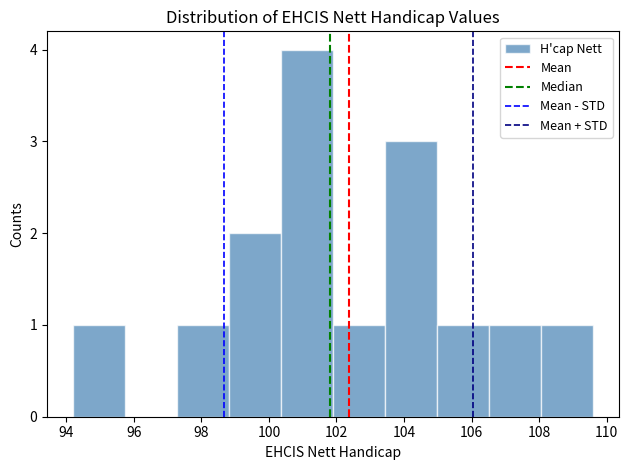

Reading left to right, transcribe this chart: for each bar, give the range it covers on the x-axis and its height. Neither the bar edges nor the heights are printed on the chart, so give them approximately, as read against the axes.

94.20 to 95.74: 1
95.74 to 97.28: 0
97.28 to 98.82: 1
98.82 to 100.36: 2
100.36 to 101.90: 4
101.90 to 103.44: 1
103.44 to 104.98: 3
104.98 to 106.52: 1
106.52 to 108.06: 1
108.06 to 109.60: 1